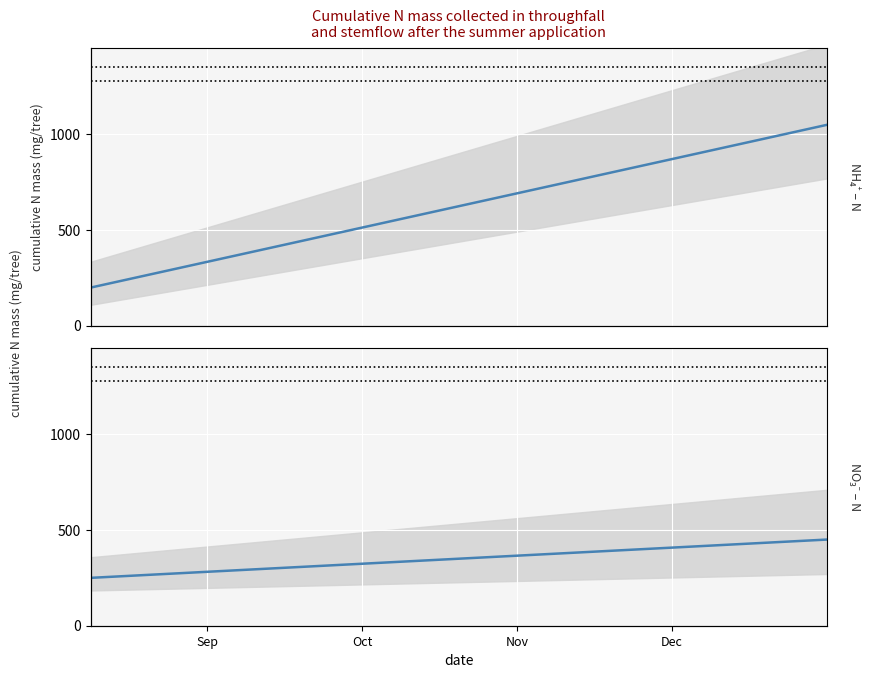

Which series has the largest total across all categories?

NH4-N